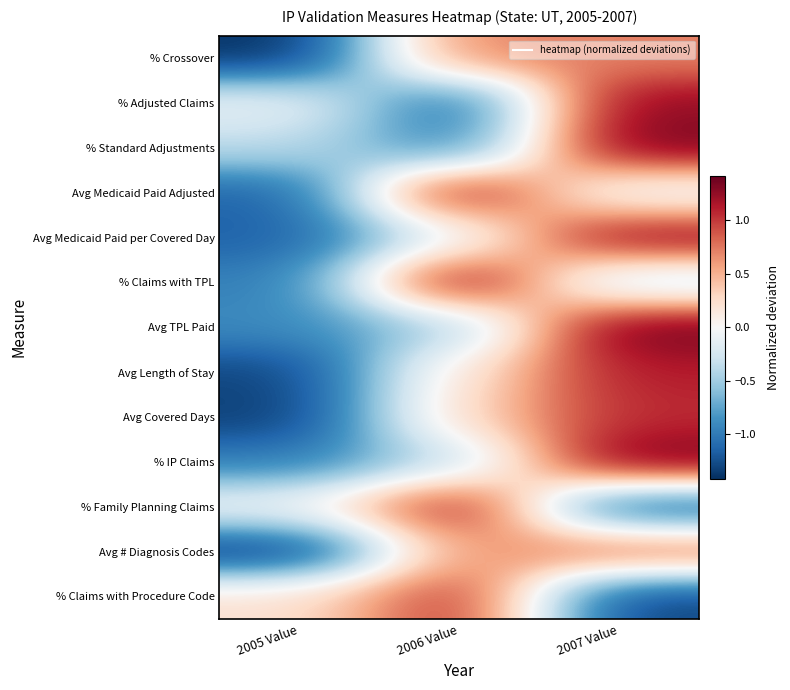

Reading right to left, transcribe all the data shown in this chart.

% Crossover: 2007 Value=0.7	2006 Value=0.7	2005 Value=-1.4
% Adjusted Claims: 2007 Value=1.3	2006 Value=-1.2	2005 Value=-0.1
% Standard Adjustments: 2007 Value=1.4	2006 Value=-1.0	2005 Value=-0.4
Avg Medicaid Paid Adjusted: 2007 Value=-0.1	2006 Value=1.3	2005 Value=-1.2
Avg Medicaid Paid per Covered Day: 2007 Value=1.3	2006 Value=-0.1	2005 Value=-1.2
% Claims with TPL: 2007 Value=-0.4	2006 Value=1.4	2005 Value=-1.0
Avg TPL Paid: 2007 Value=1.4	2006 Value=-0.5	2005 Value=-0.9
Avg Length of Stay: 2007 Value=1.1	2006 Value=0.2	2005 Value=-1.3
Avg Covered Days: 2007 Value=1.1	2006 Value=0.3	2005 Value=-1.3
% IP Claims: 2007 Value=1.4	2006 Value=-0.4	2005 Value=-1.0
% Family Planning Claims: 2007 Value=-1.2	2006 Value=1.2	2005 Value=-0.0
Avg # Diagnosis Codes: 2007 Value=0.8	2006 Value=0.6	2005 Value=-1.4
% Claims with Procedure Code: 2007 Value=-1.3	2006 Value=1.1	2005 Value=0.2